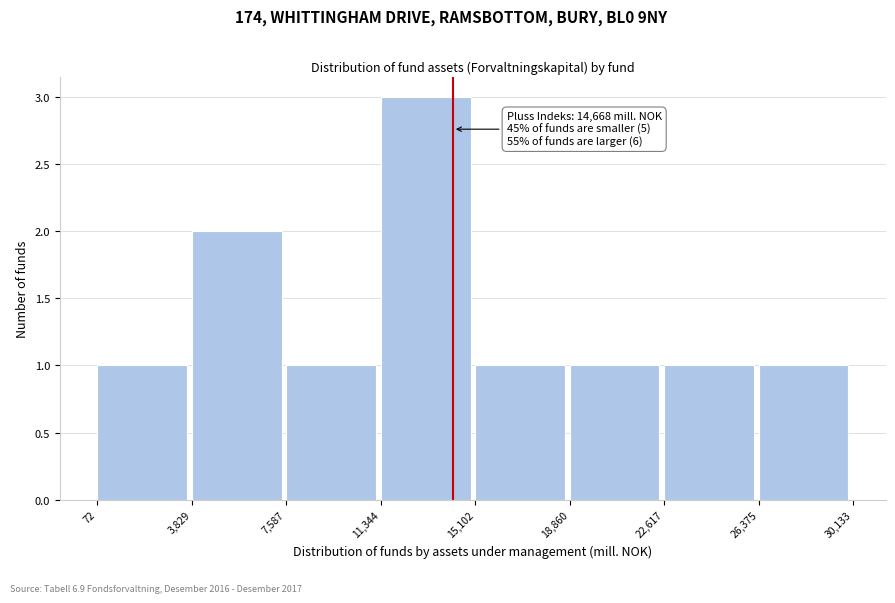

Over which range of the x-axis is the bar tallest?

11,344 to 15,102